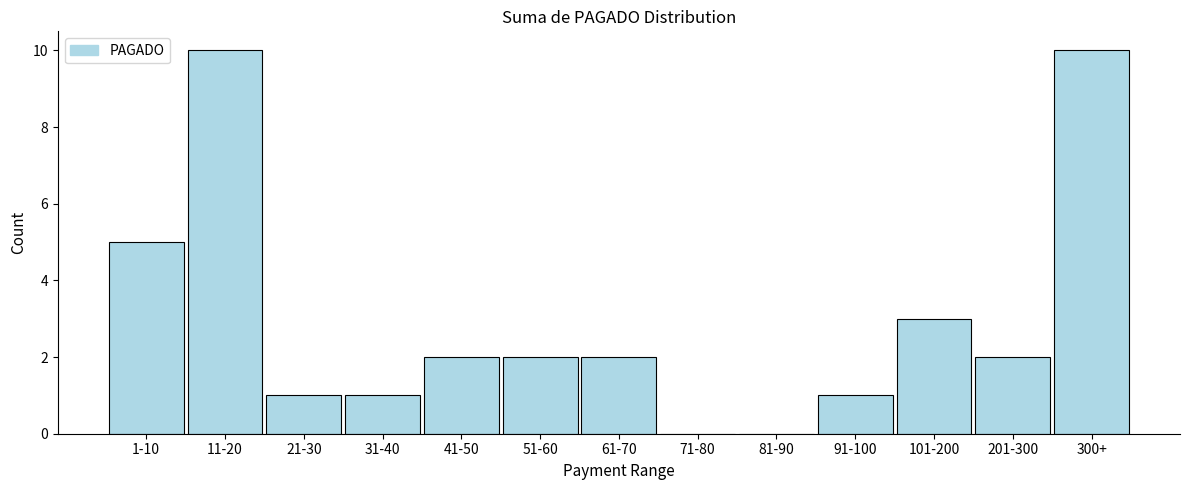

Reading left to right, list all the values displayed in this chart.

1-10=5	11-20=10	21-30=1	31-40=1	41-50=2	51-60=2	61-70=2	71-80=0	81-90=0	91-100=1	101-200=3	201-300=2	300+=10